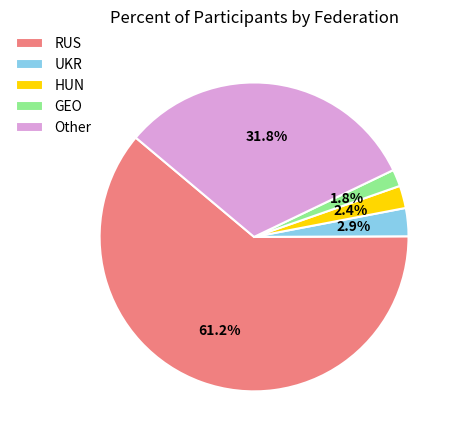

True or false: GEO accounts for 2% of the total.

True